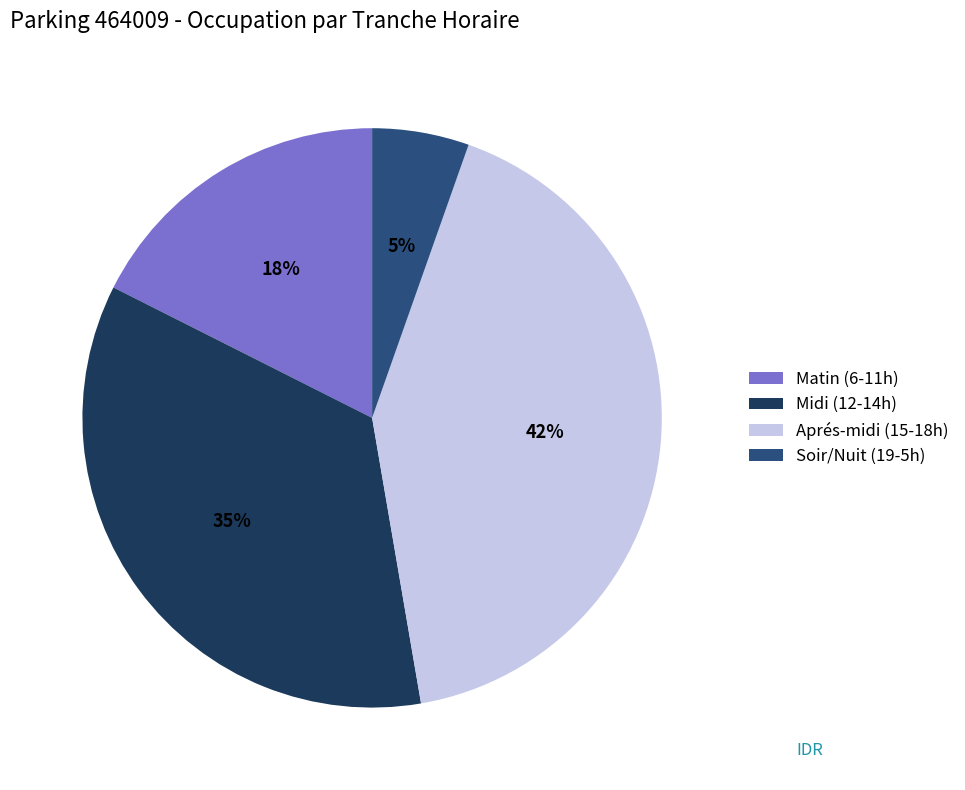

Do Aprés-midi (15-18h) and Midi (12-14h) together represent more than half of the pie?

Yes